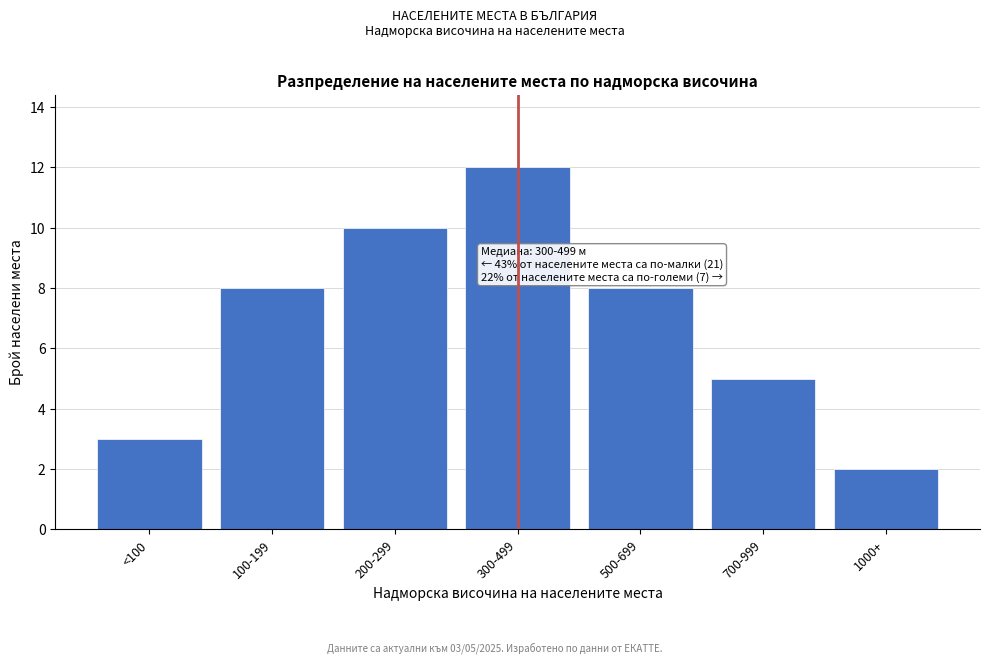

Reading left to right, transcribe all the data shown in this chart.

3	8	10	12	8	5	2